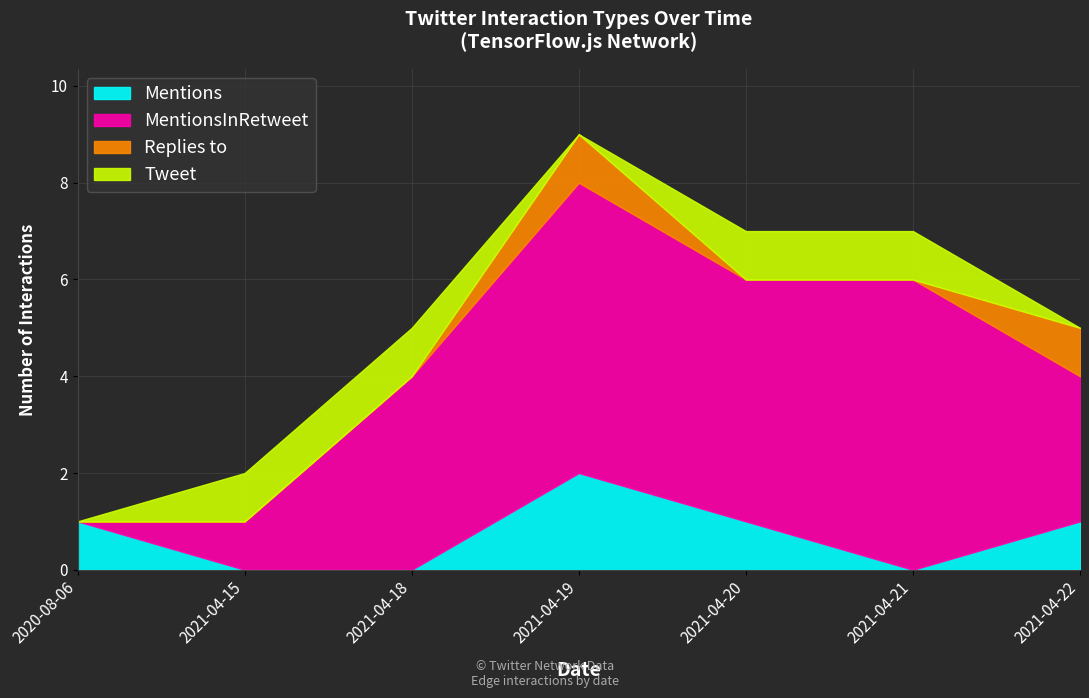

What is the average value of the MentionsInRetweet series?

4